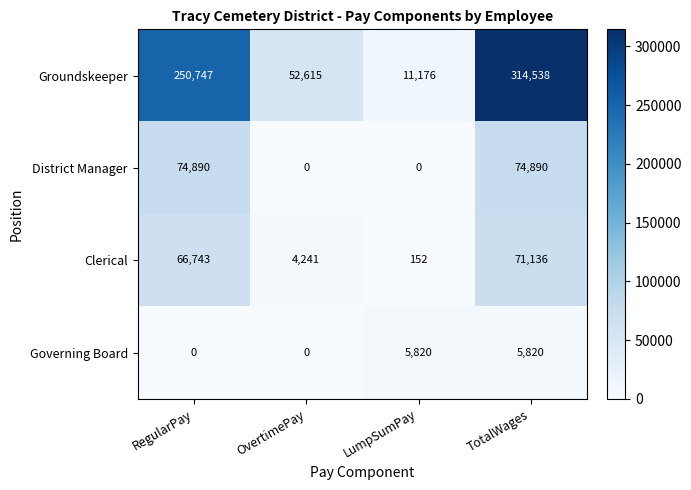

Reading left to right, list all the values displayed in this chart.

Groundskeeper: 250747	52615	11176	314538
District Manager: 74890	0	0	74890
Clerical: 66743	4241	152	71136
Governing Board: 0	0	5820	5820